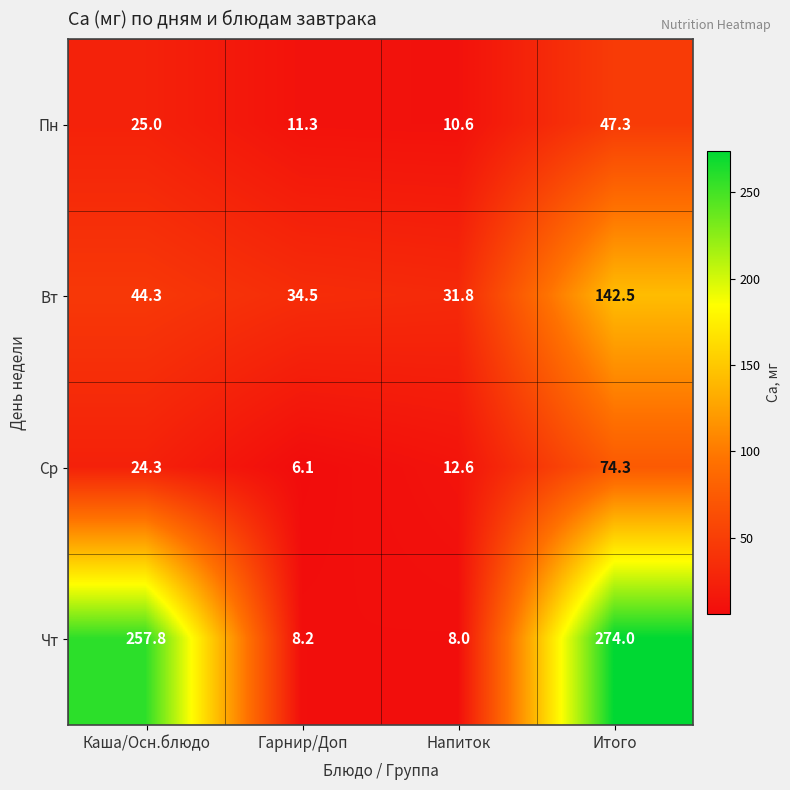

Which series has the widest spread of values?

Чт